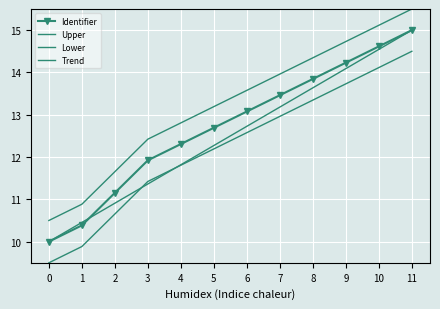

Which category has the highest value in the Upper series?

11